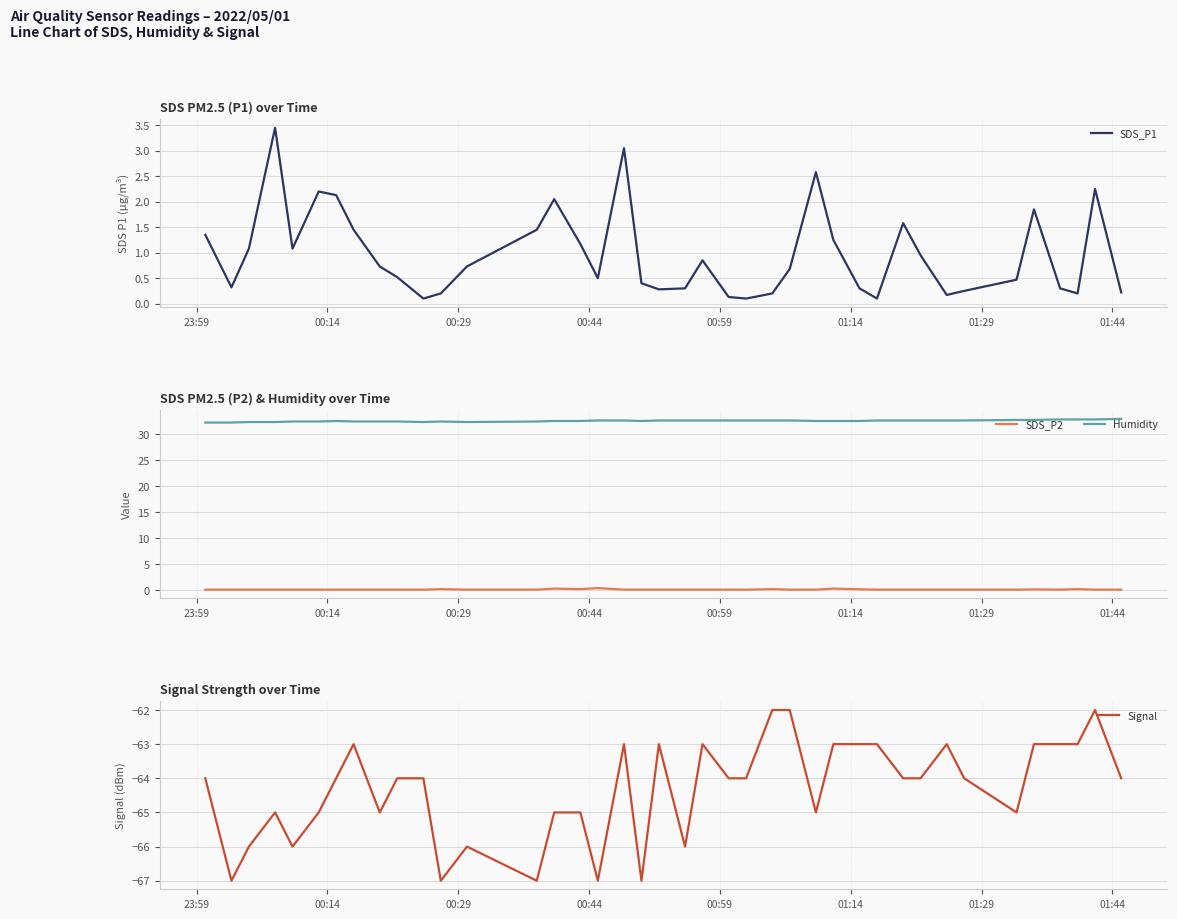

What is the difference between the second highest and minimum values in the Signal series?

5